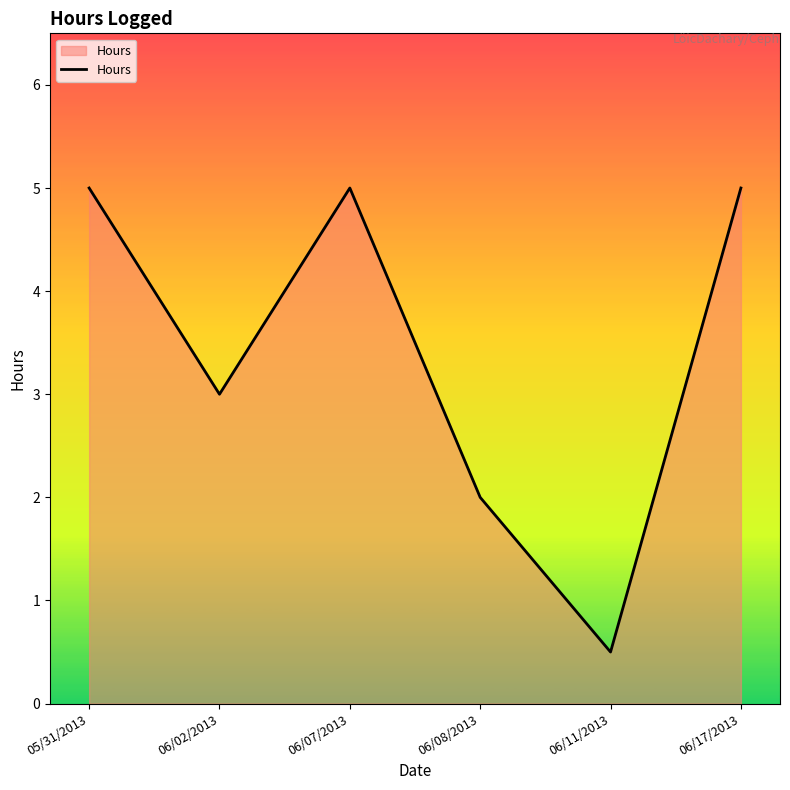

What is the difference between the maximum and minimum values?

4.5